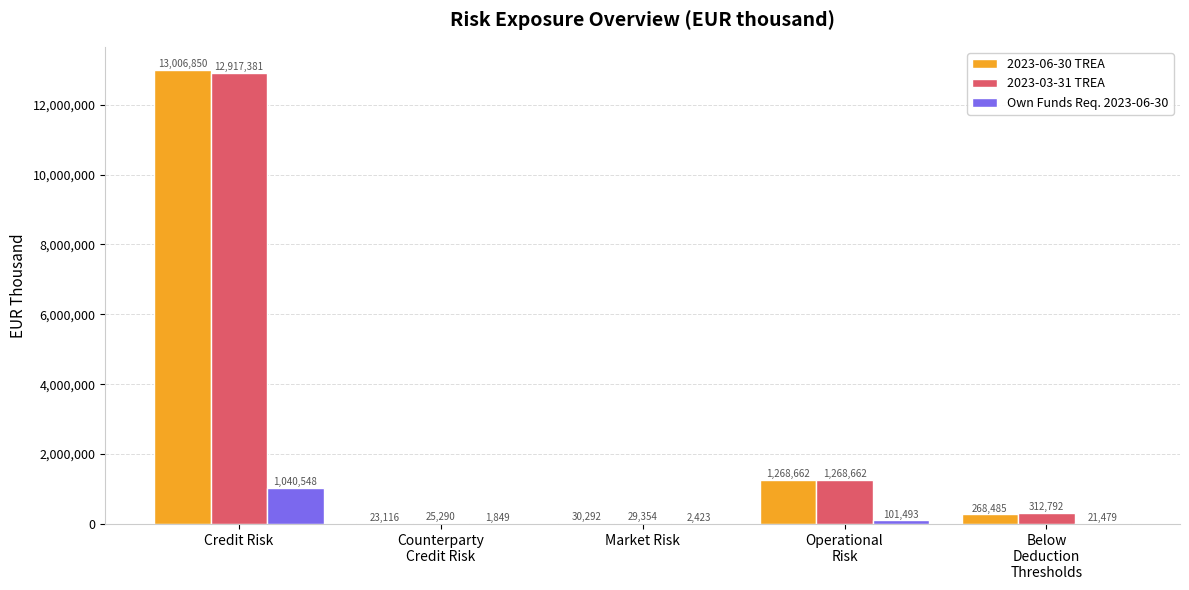

What is the total value across all series at Operational
Risk?

2638817